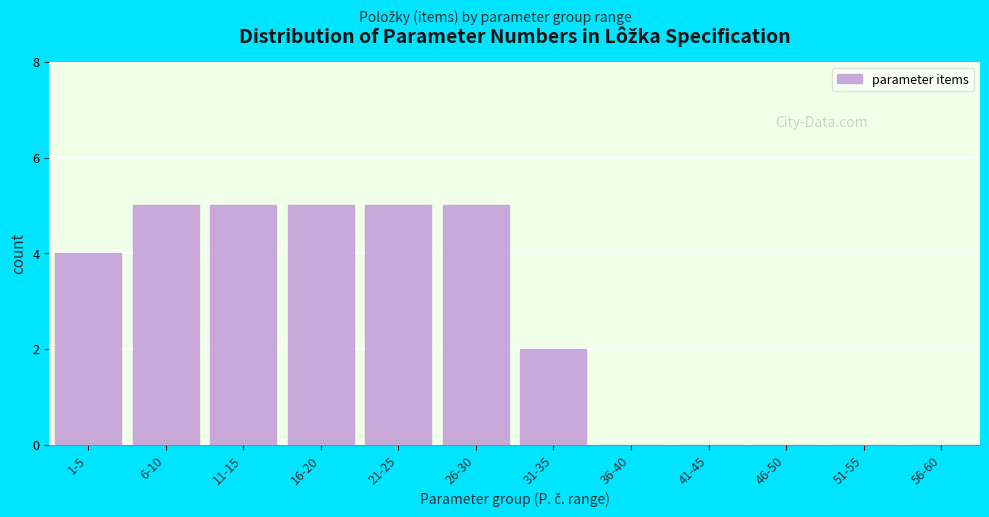

Reading left to right, extract all data points from this chart.

1-5=4	6-10=5	11-15=5	16-20=5	21-25=5	26-30=5	31-35=2	36-40=0	41-45=0	46-50=0	51-55=0	56-60=0